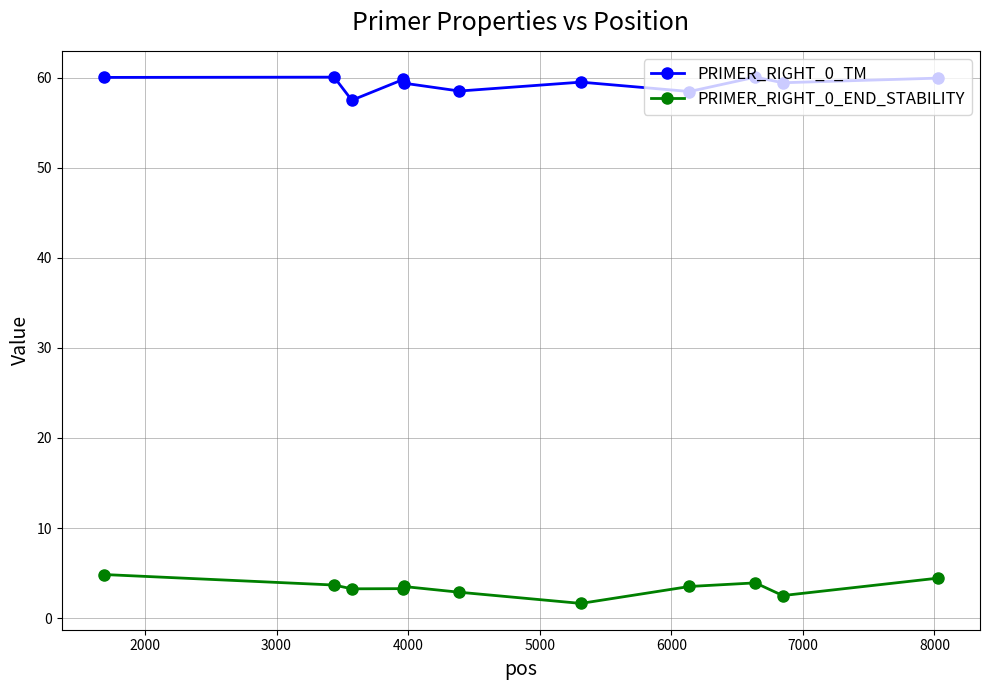

Rank the series by their average value, from highest to lowest.

PRIMER_RIGHT_0_TM, PRIMER_RIGHT_0_END_STABILITY